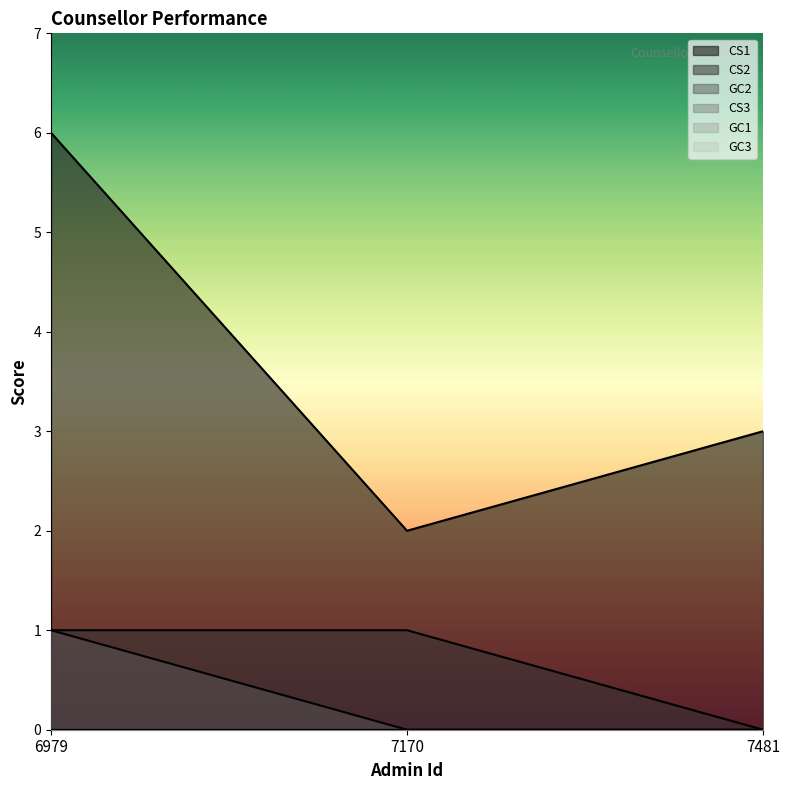

How many GC2 values are between 0 and 1?

3